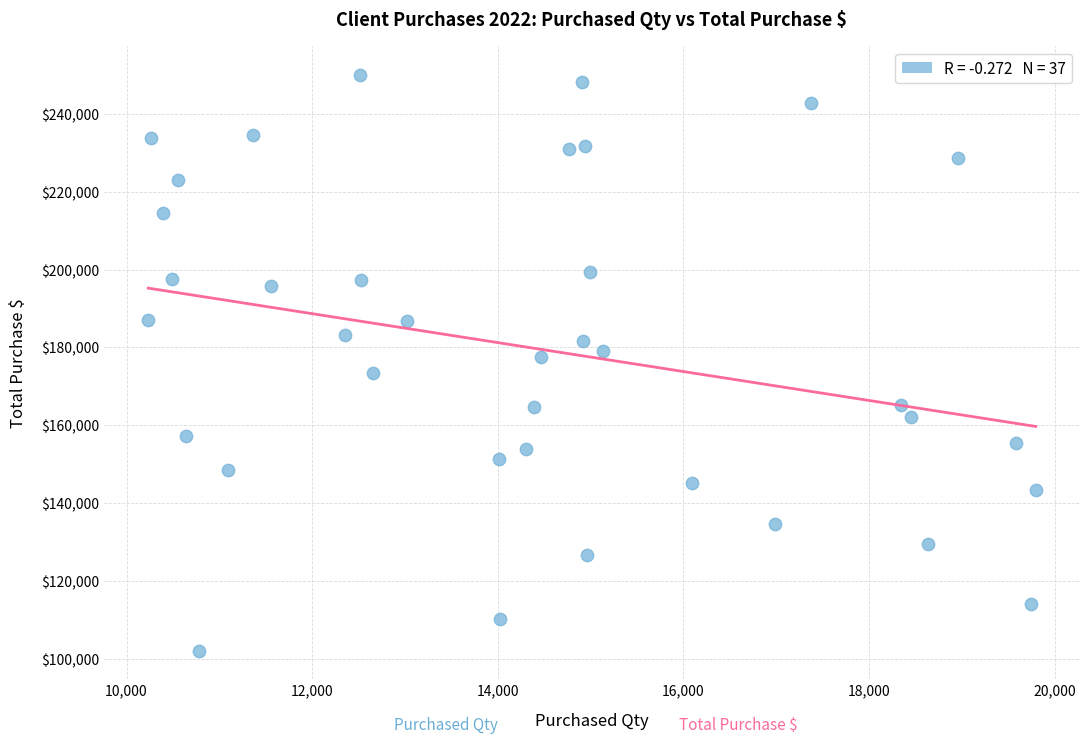

What is the range of X values (max minus min)?

9561